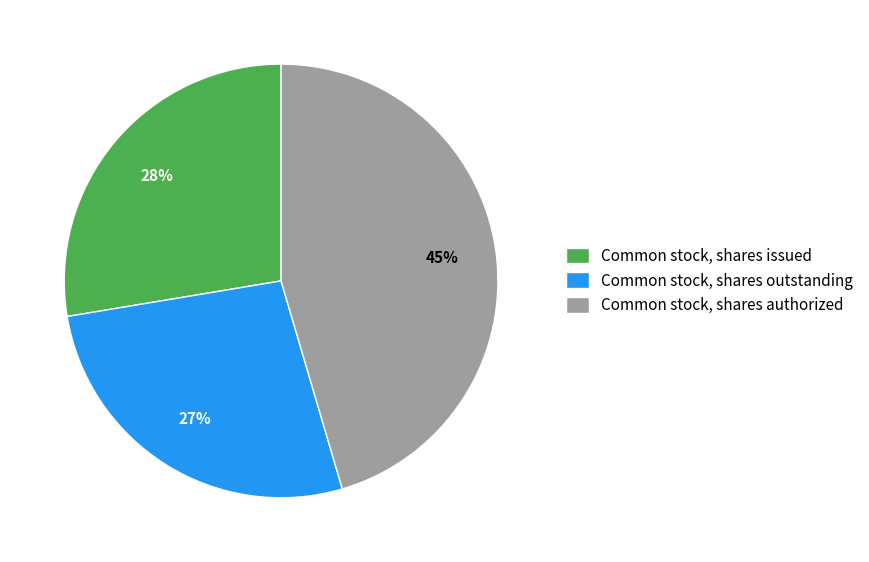

To the nearest percent, what percentage of the pie is Common stock, shares authorized?

45%